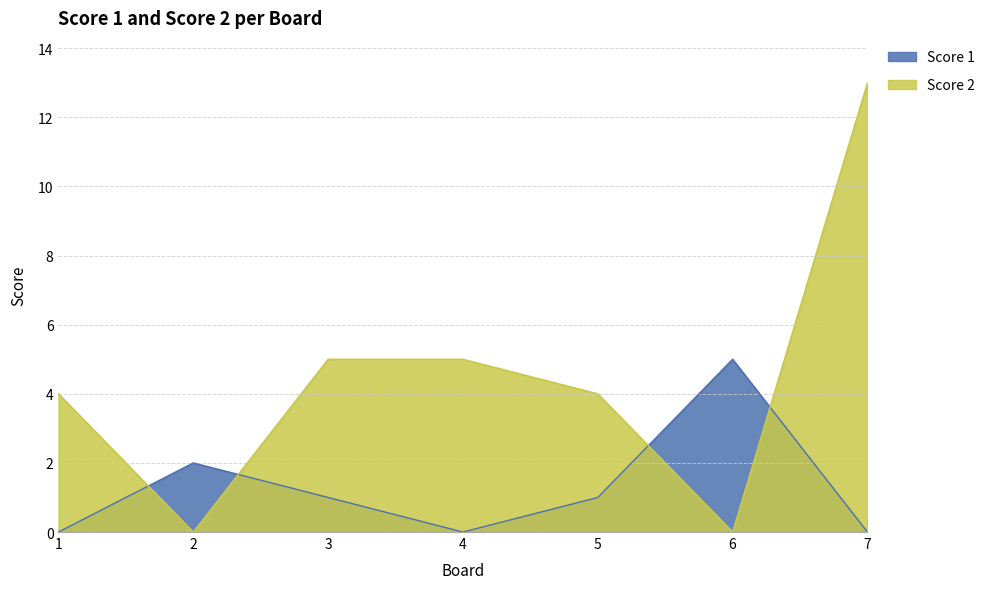

Is it true that Score 1 equals 0 at 2?

False